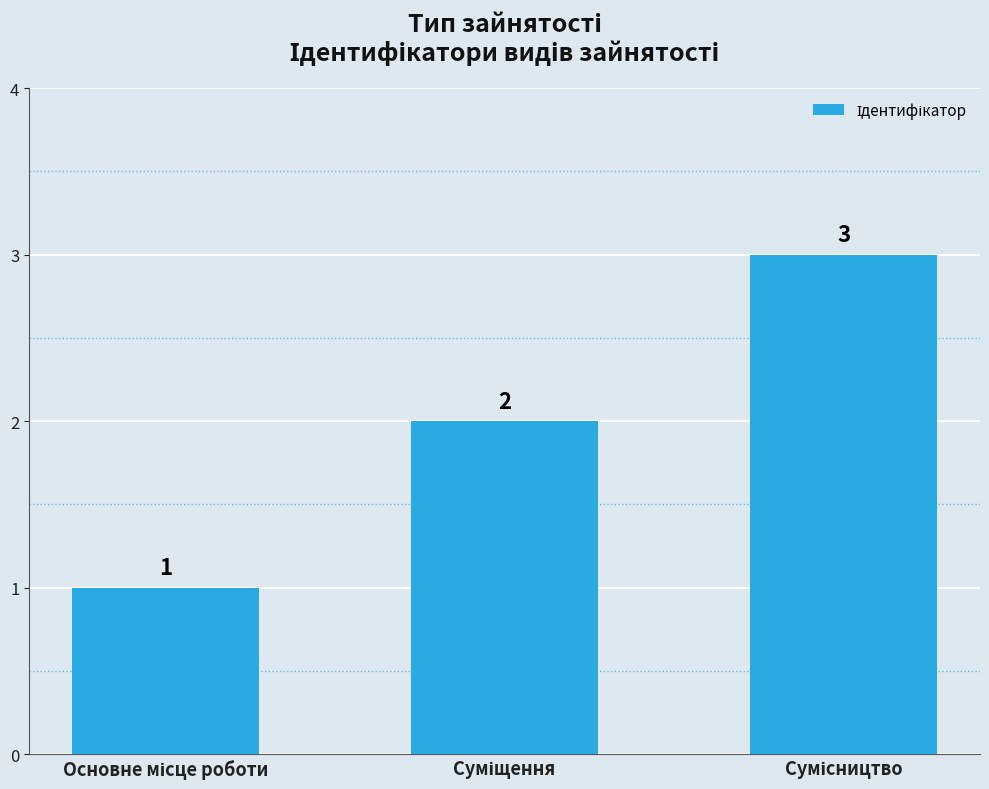

What is the maximum value shown in the chart?

3